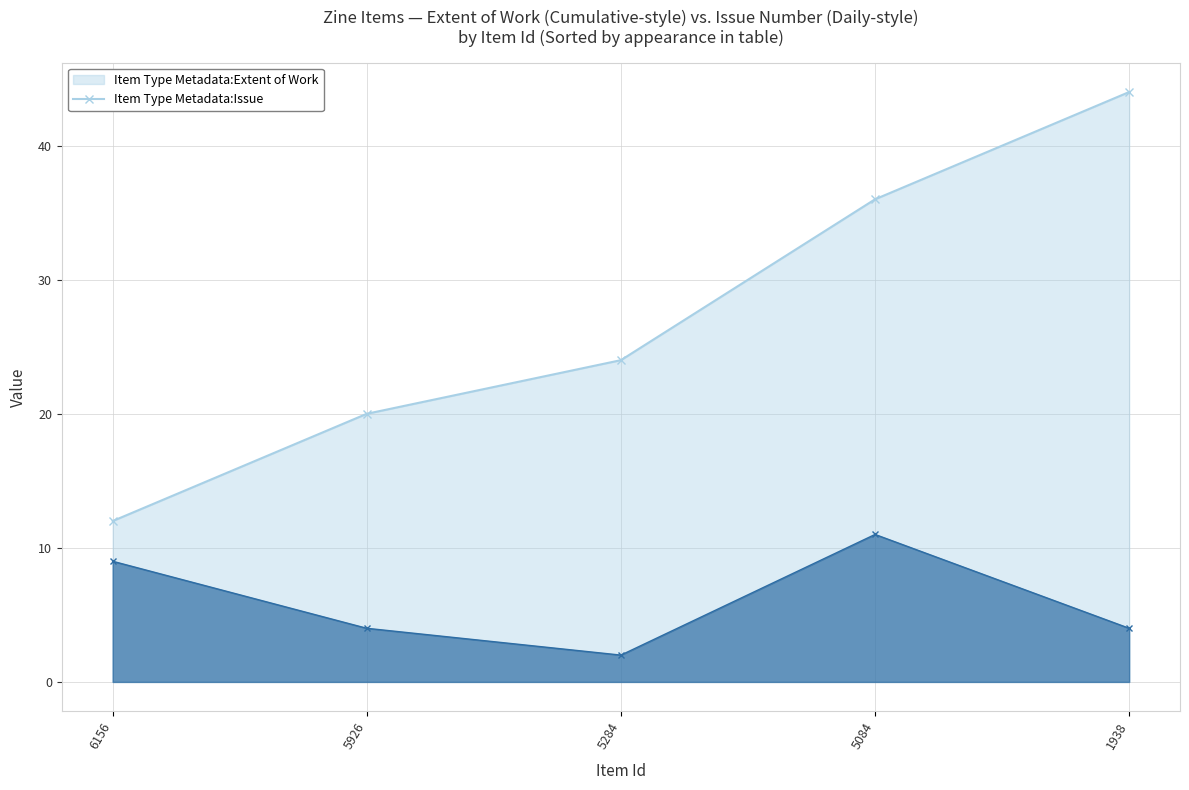

At which label does Item Type Metadata:Issue reach its peak?

5084